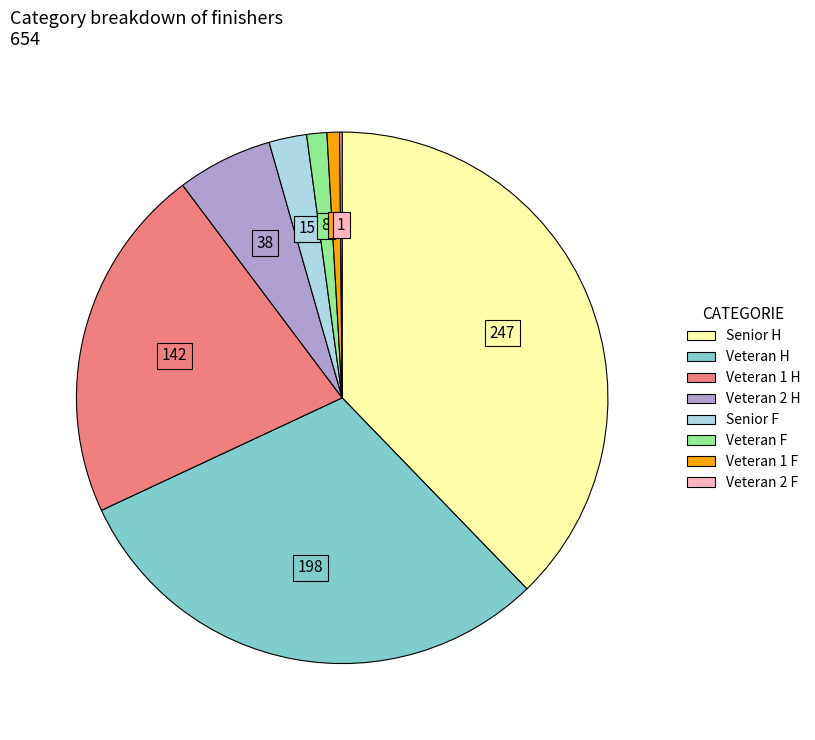

Does Veteran 2 H account for over 50% of the chart?

No